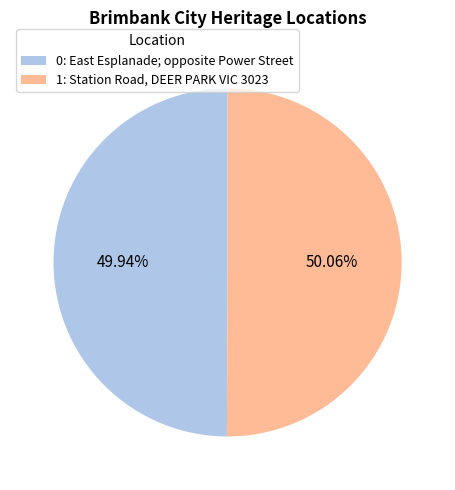

How many segments does this pie chart have?

2